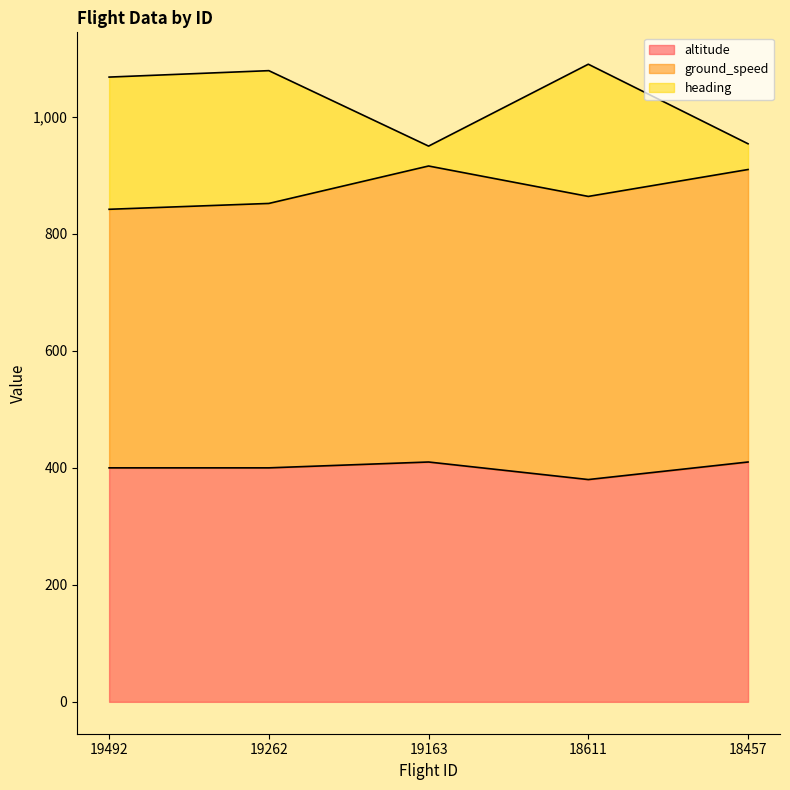

What is the sum of all altitude values?

2000